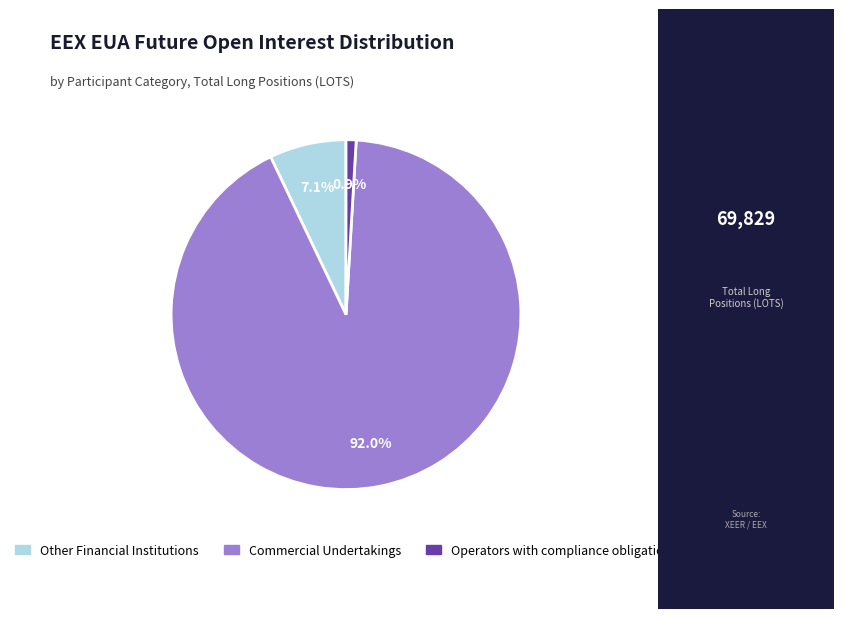

Do Commercial Undertakings and Other Financial Institutions together represent more than half of the pie?

Yes